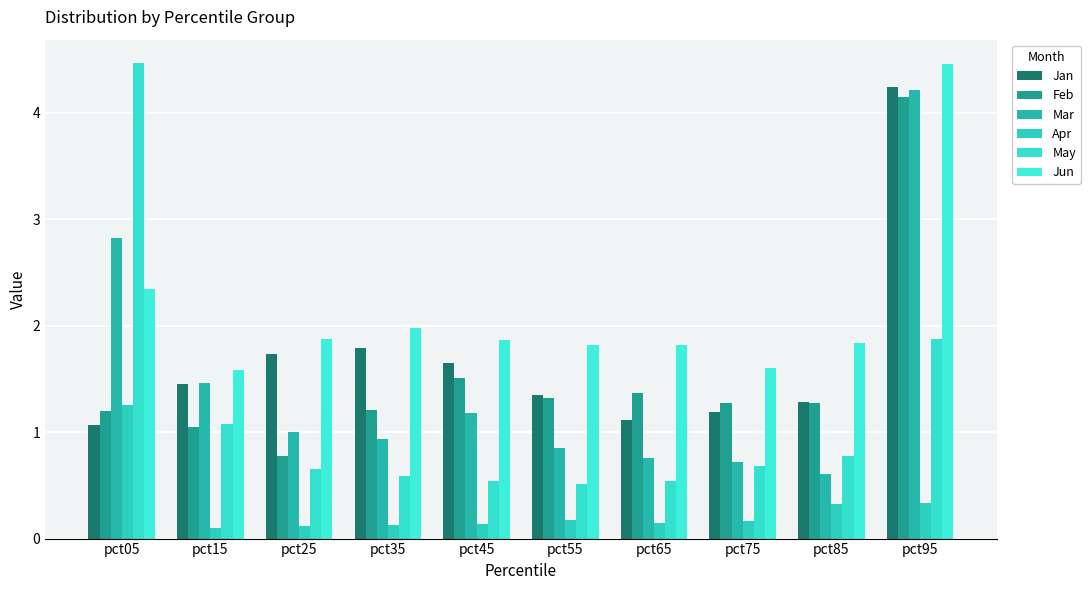

Which series has the largest total across all categories?

Jun